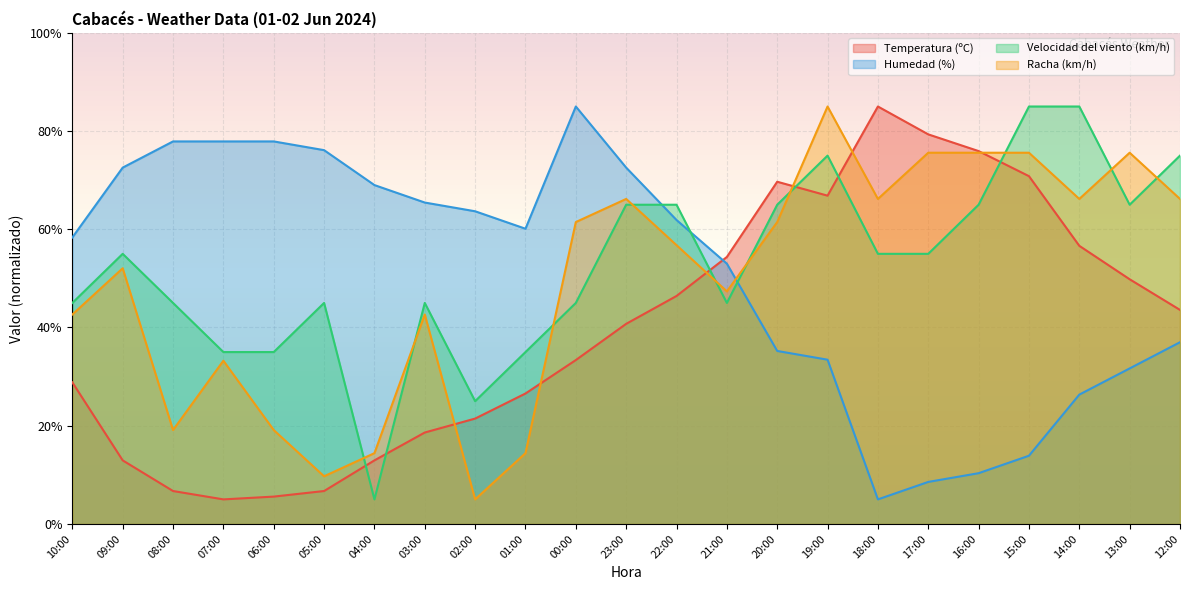

What is the difference between the maximum and minimum values in the Racha (km/h) series?

80.0